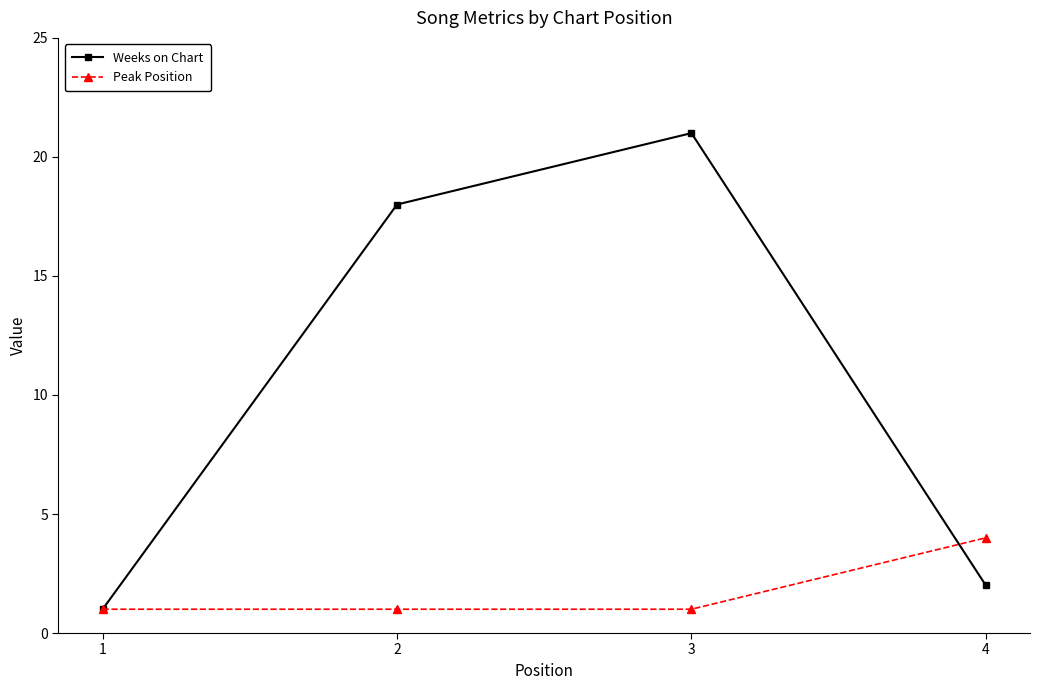

What is the sum of the Peak Position values at 2 and 1?

2